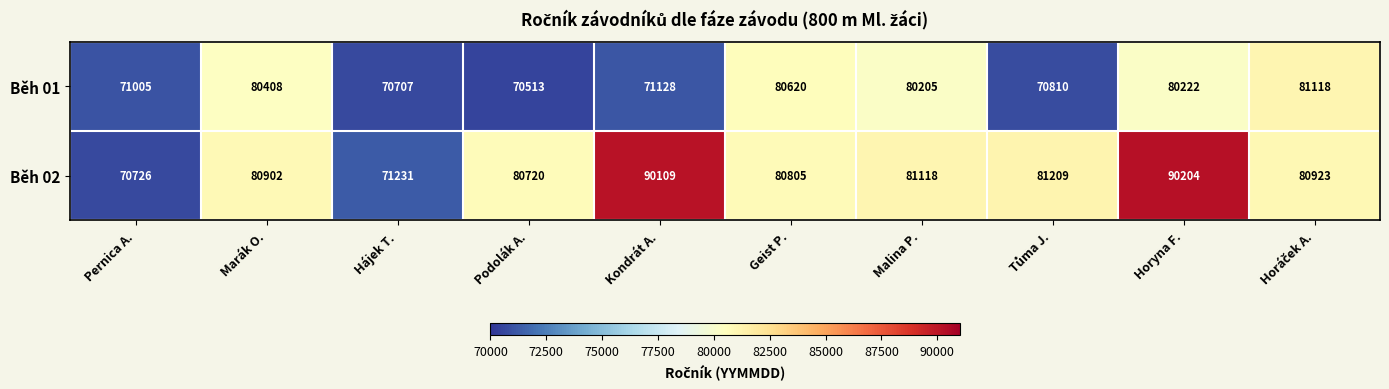

Which series has the largest range (max minus min)?

Běh 02